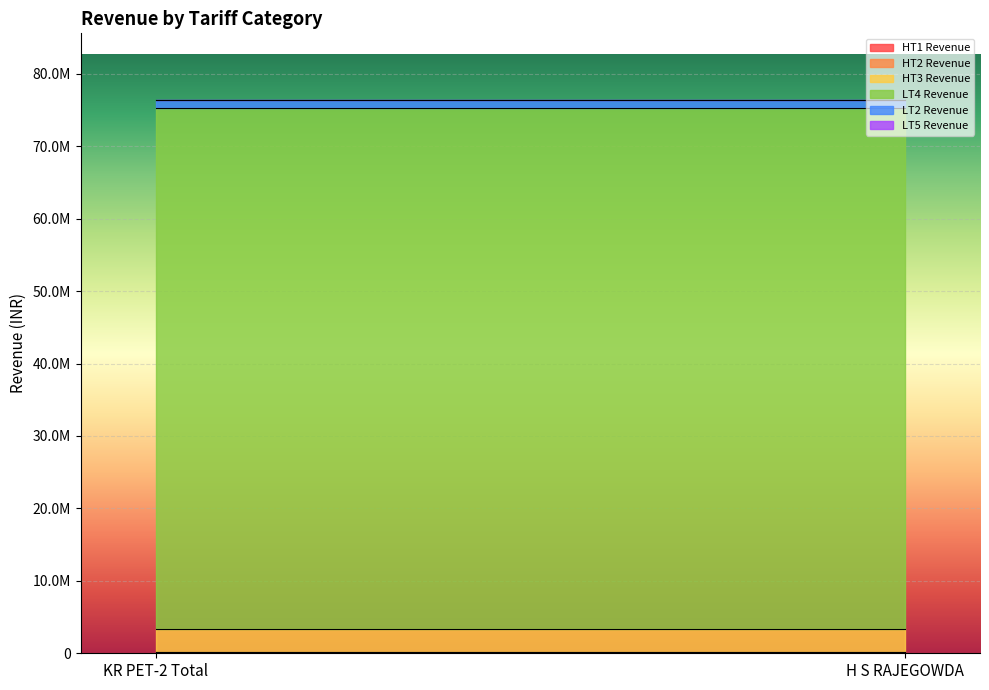

What position from the right is H S RAJEGOWDA?

1